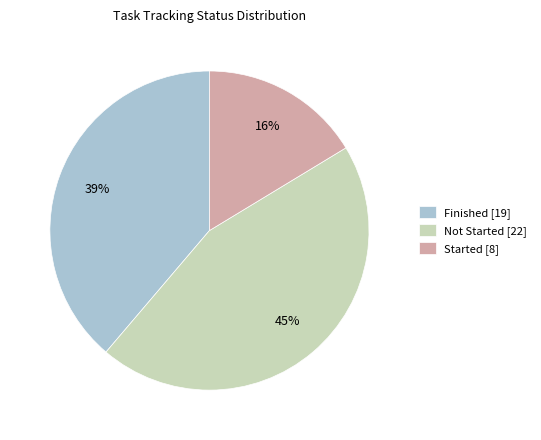

Which slice is the smallest?

Started